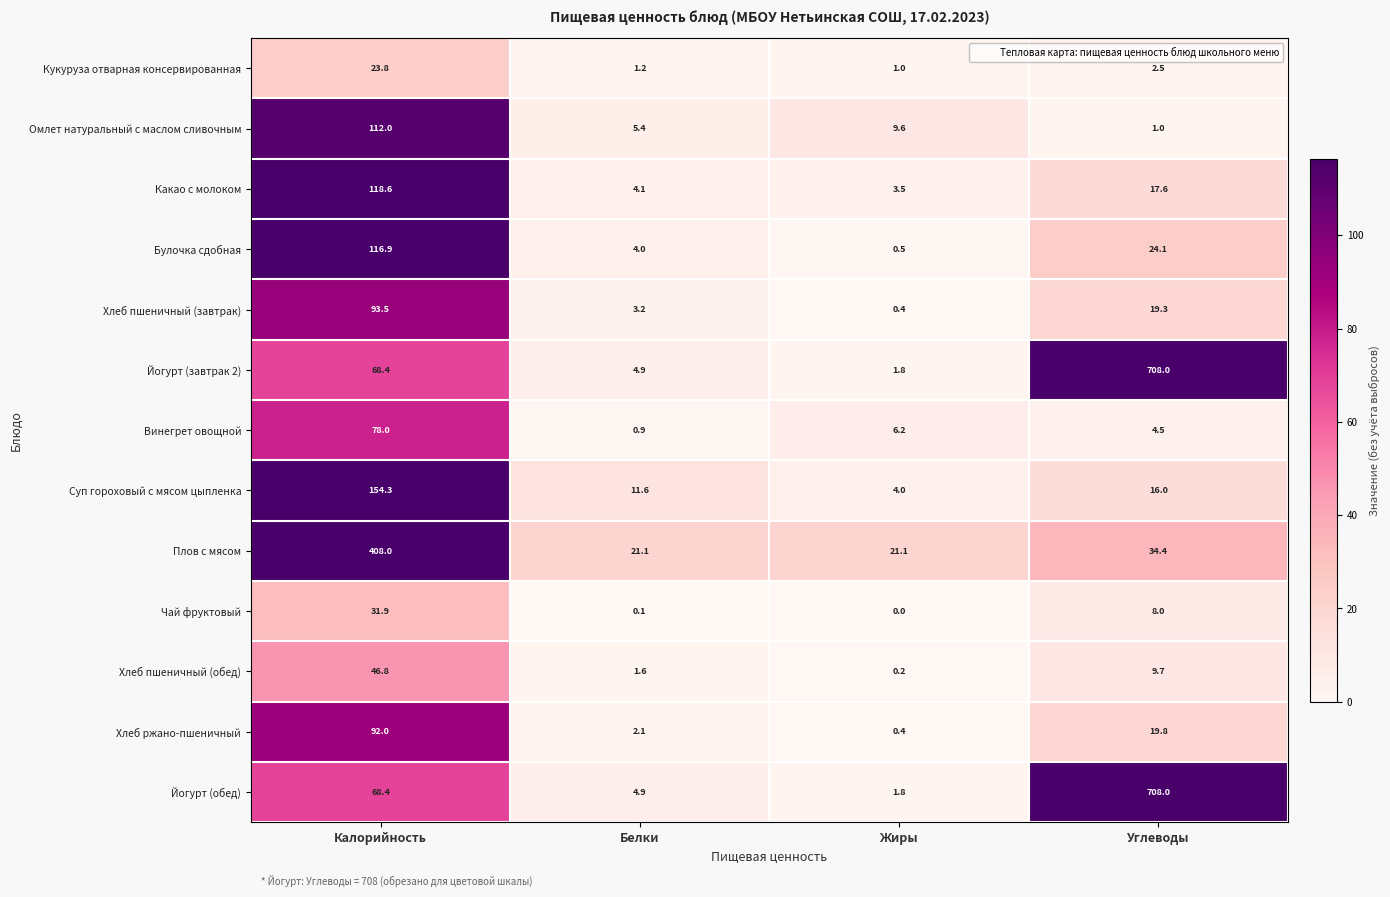

What is the total value across all series at Белки?

65.1